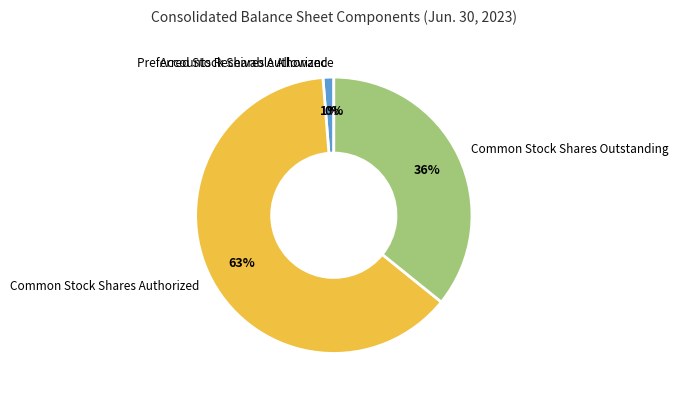

To the nearest percent, what percentage of the pie is Common Stock Shares Outstanding?

36%